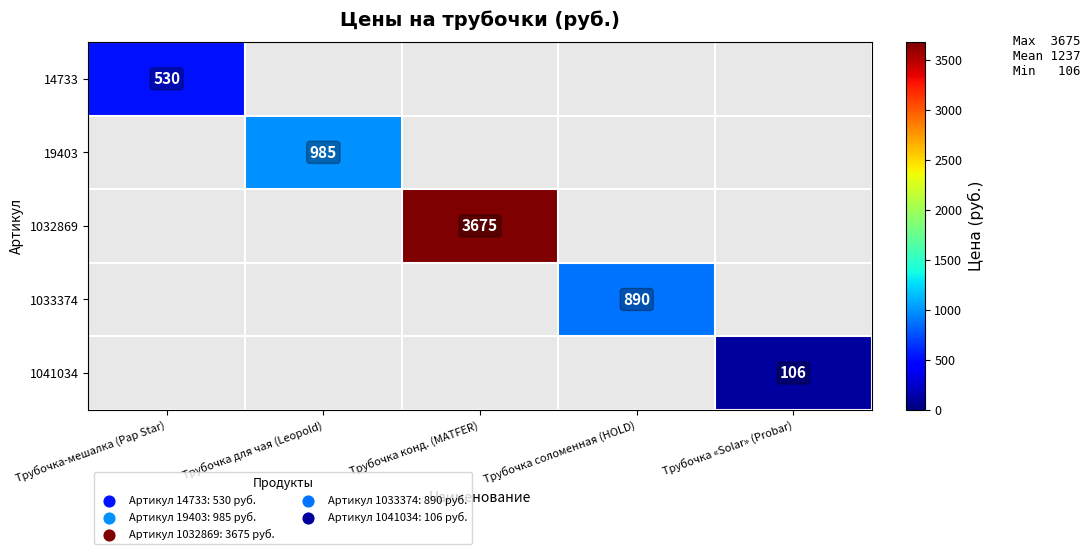

The 1041034 series shows 55 at Трубочка «Solar» (Probar). True or false?

False